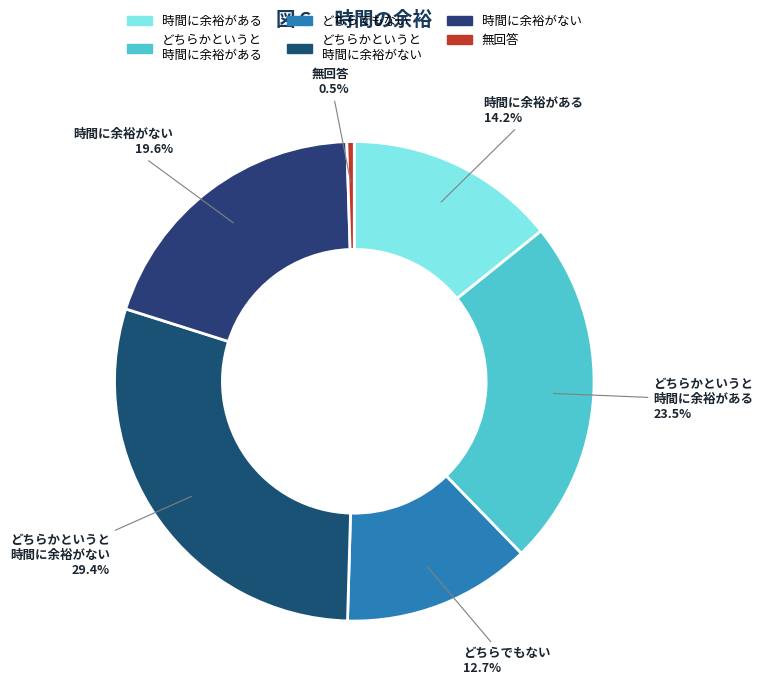

What is the largest slice in the pie chart?

どちらかというと 時間に余裕がない